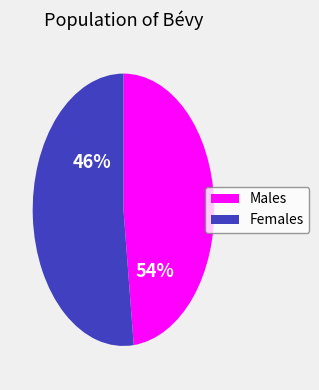

Combined, what portion of the pie is Females and Males?

100.0%